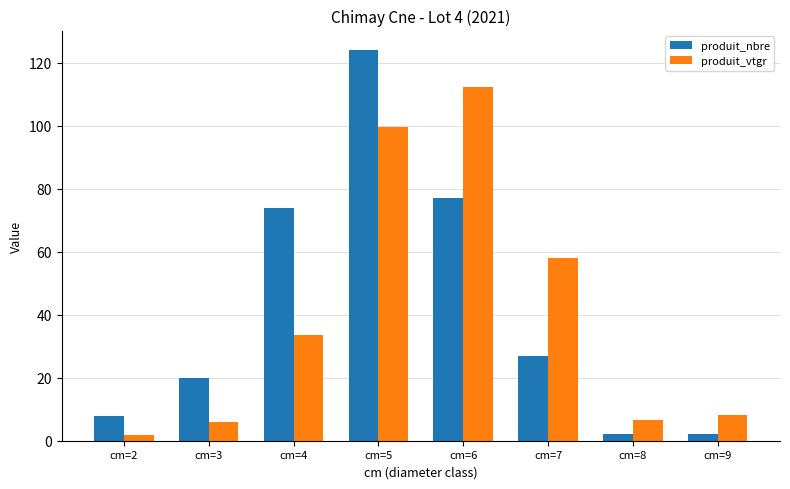

What is the average value of the produit_nbre series?

41.8